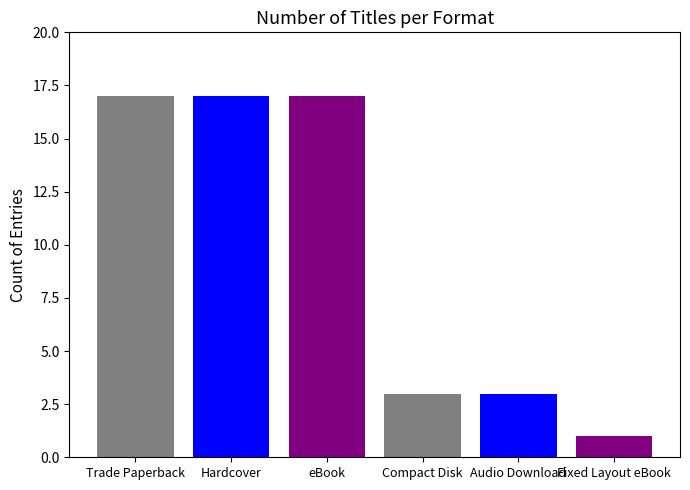

Which has a higher value, Trade Paperback or Hardcover?

Trade Paperback